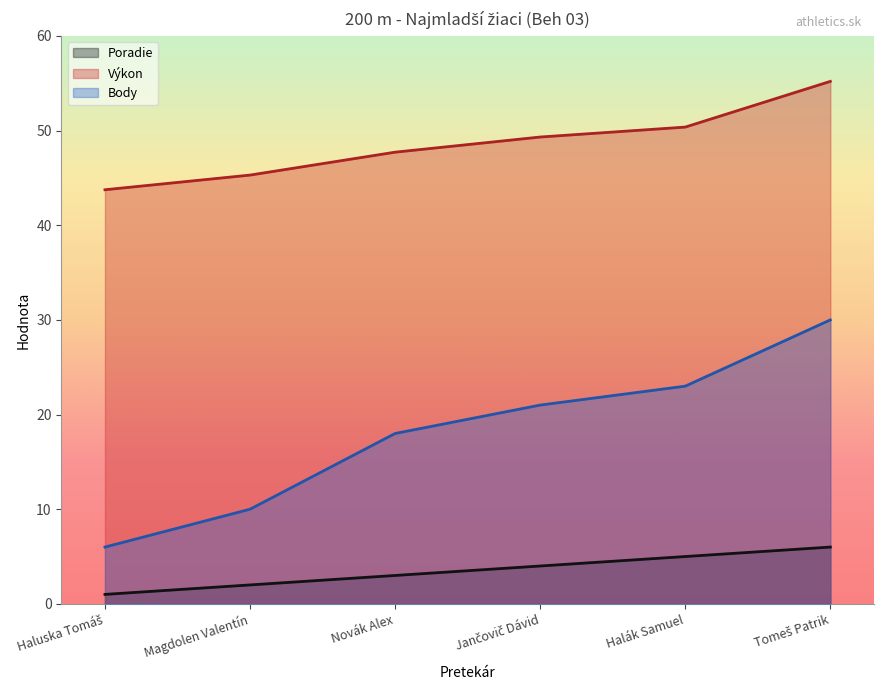

Which has a higher value, Haluska Tomáš or Tomeš Patrik?

Tomeš Patrik